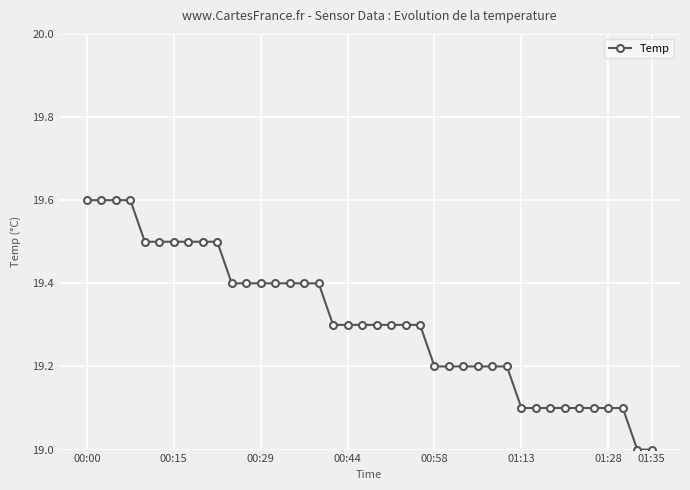

Does the chart display data point markers on the line(s)?

Yes